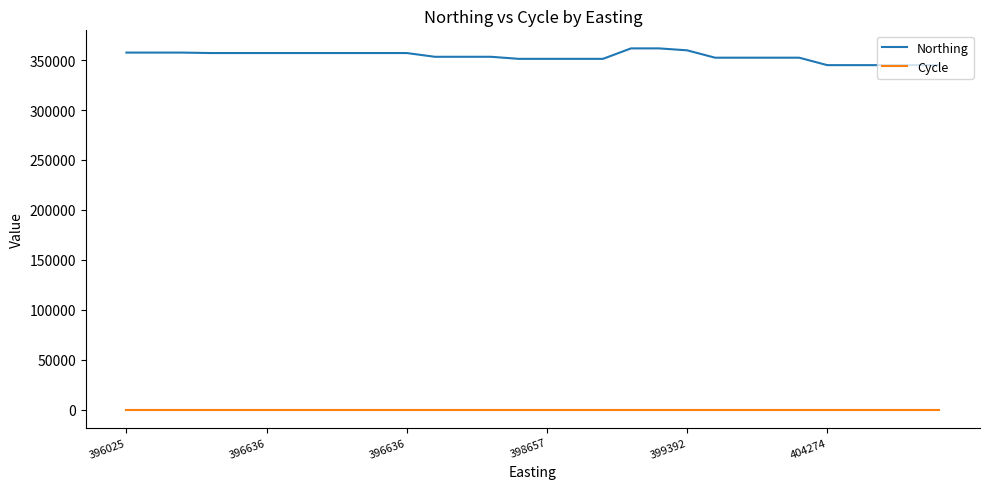

What is the minimum value for Cycle?

3